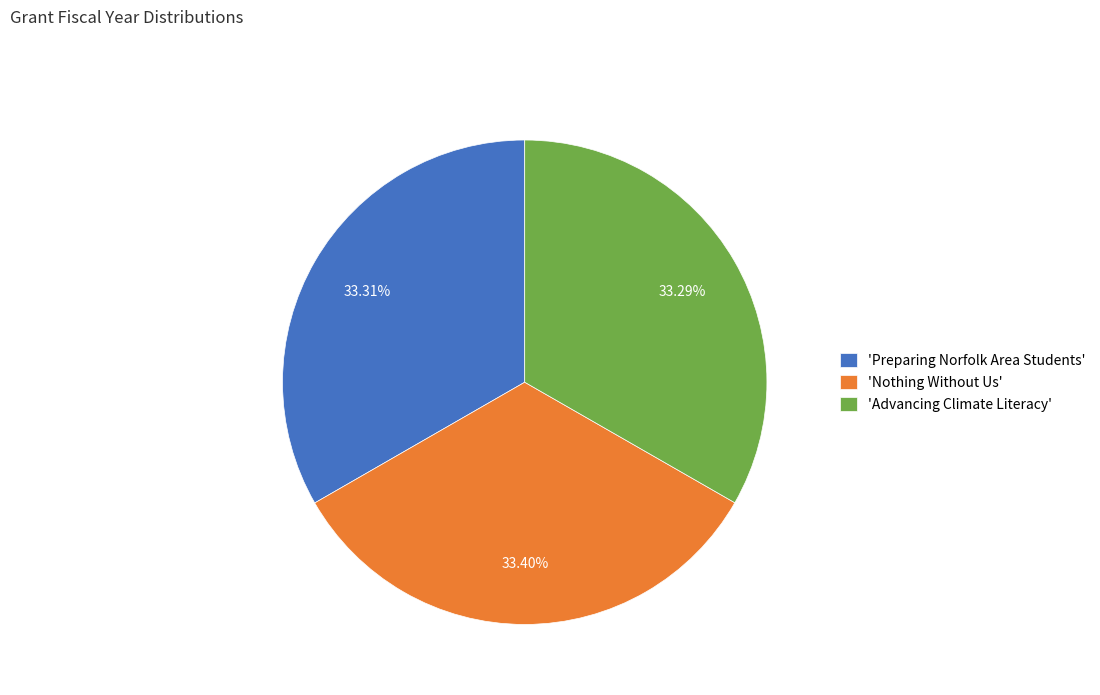

Combined, do 'Advancing Climate Literacy' and 'Nothing Without Us' account for over 50%?

Yes